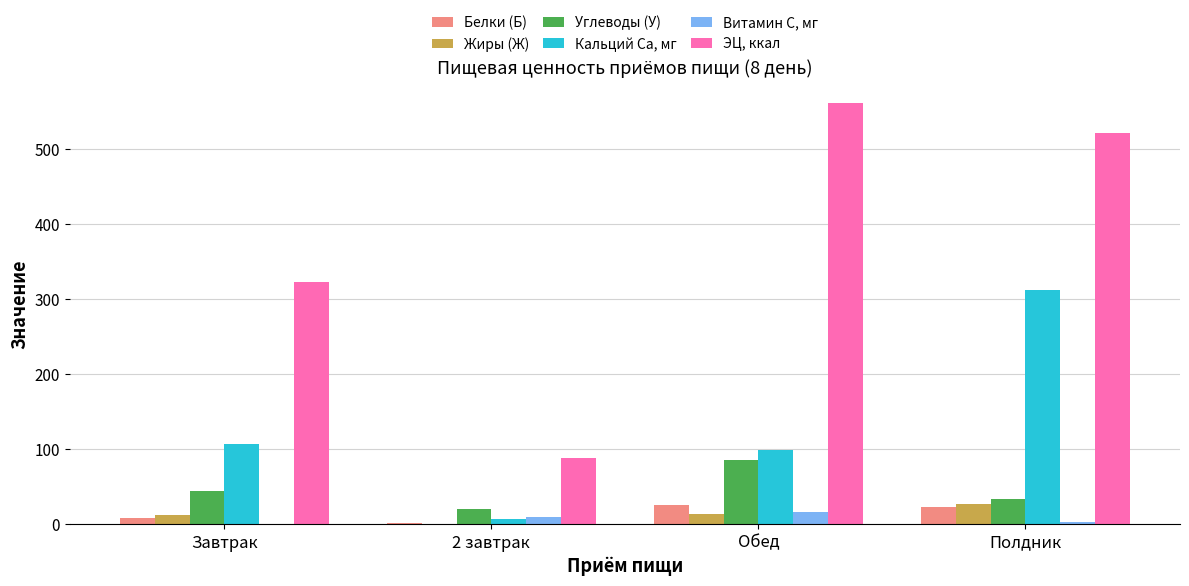

The value of Витамин C, мг at Завтрак is 1.2. True or false?

True